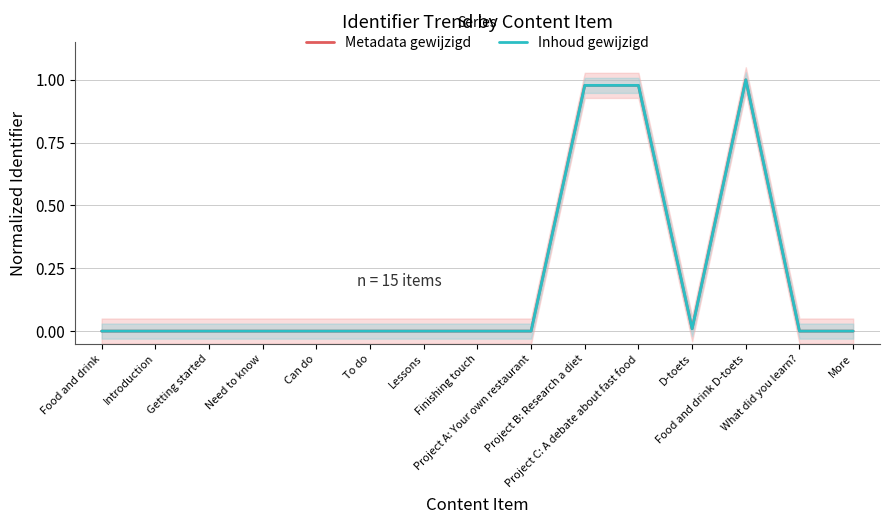

What is the greatest value displayed?

1.0